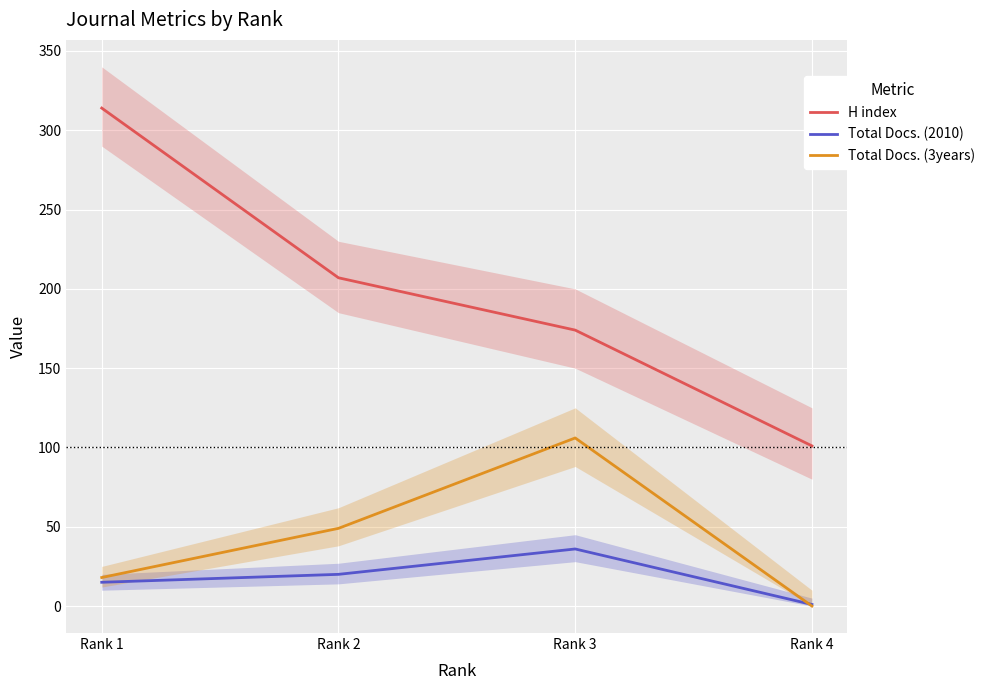

The value of Total Docs. (2010) at Rank 2 is 20. True or false?

True